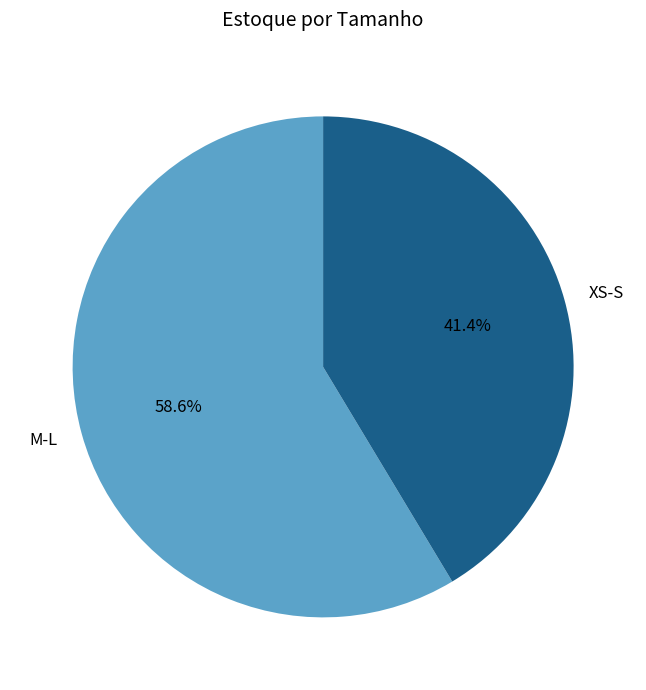

Which category accounts for the majority?

M-L